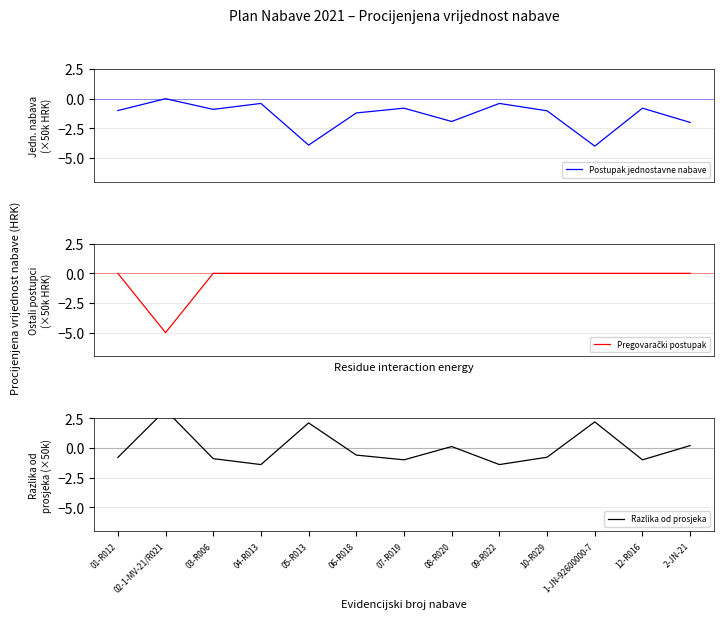

What are all the series names shown in the legend?

Postupak jednostavne nabave, Pregovarački postupak, Razlika od prosjeka